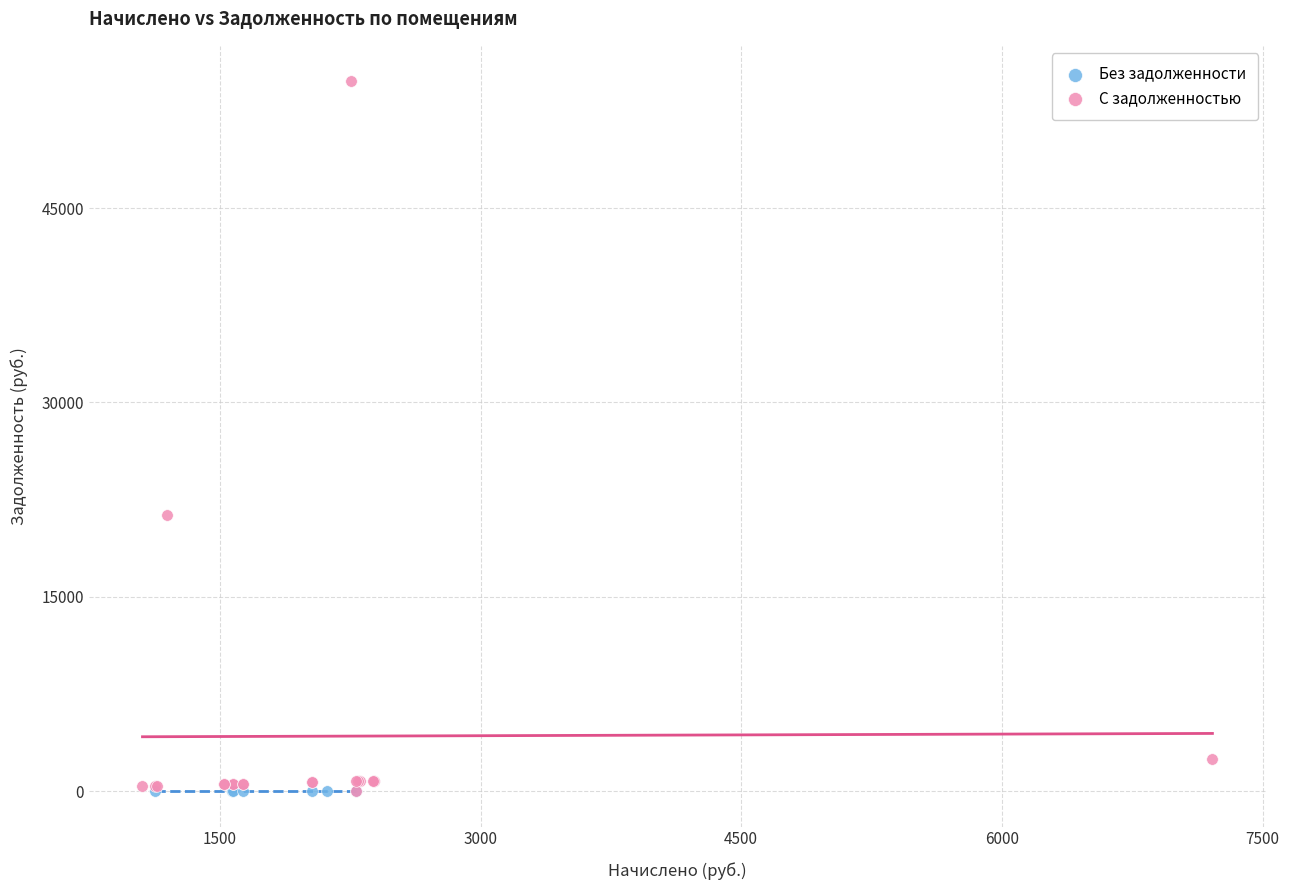

Which series reaches the maximum Y coordinate?

С задолженностью